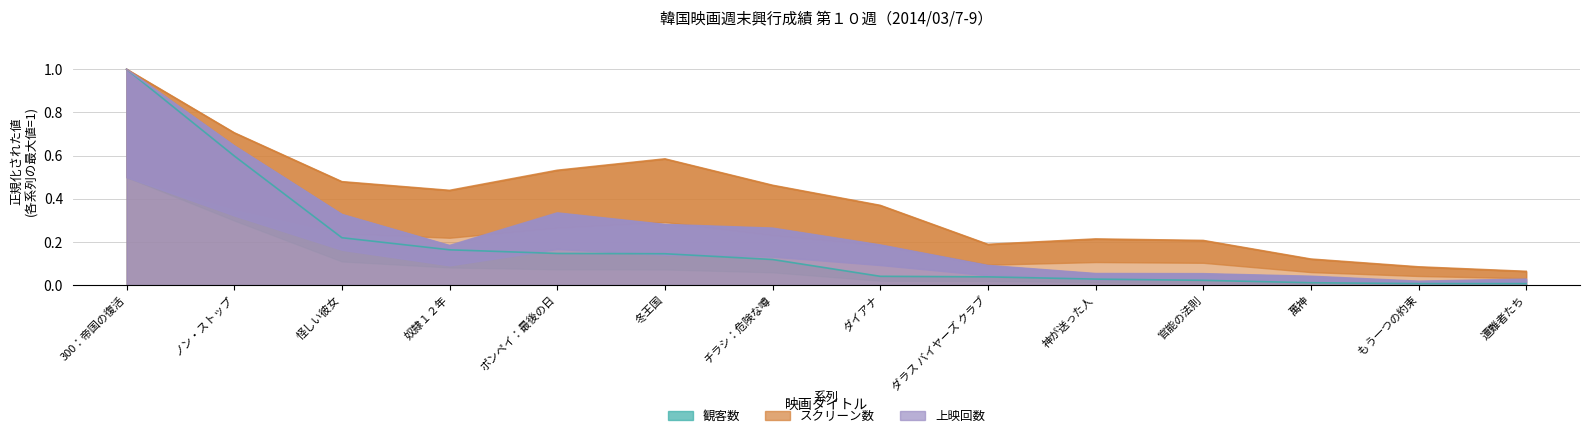

What position from the left is 官能の法則?

11